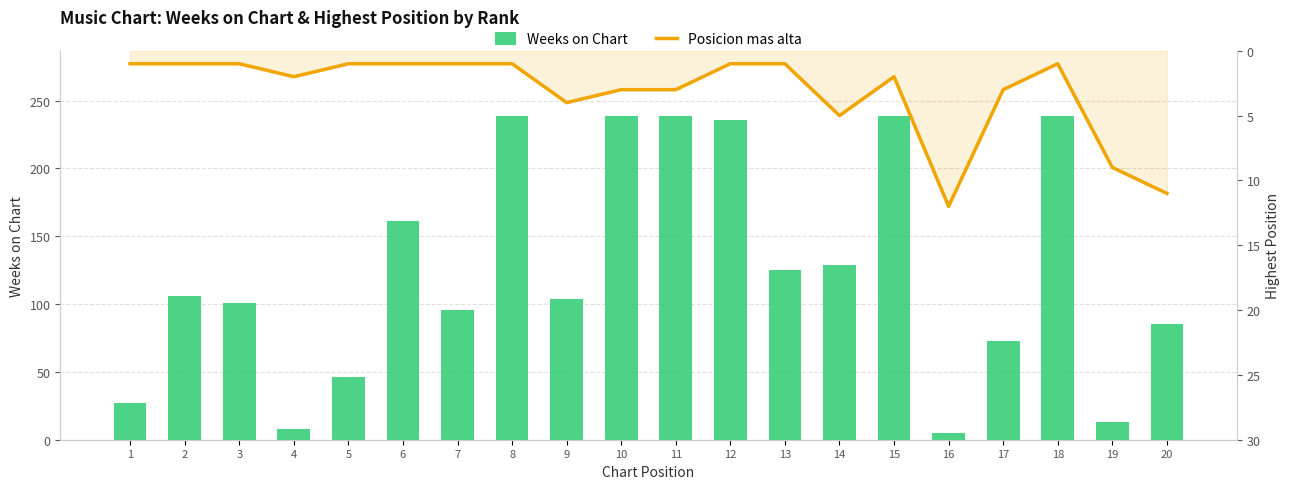

Rank the series by their maximum value, from lowest to highest.

Posicion mas alta, Weeks on Chart